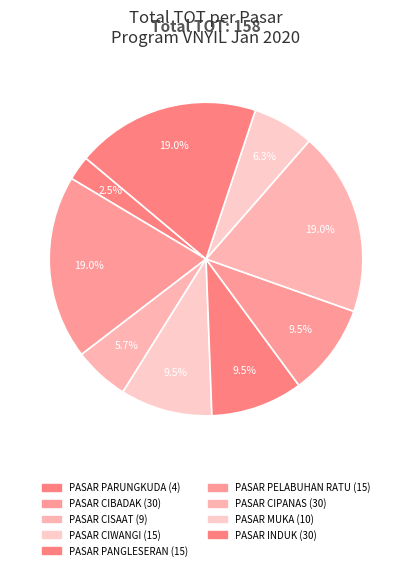

The PASAR INDUK slice represents 10% of the pie. True or false?

False